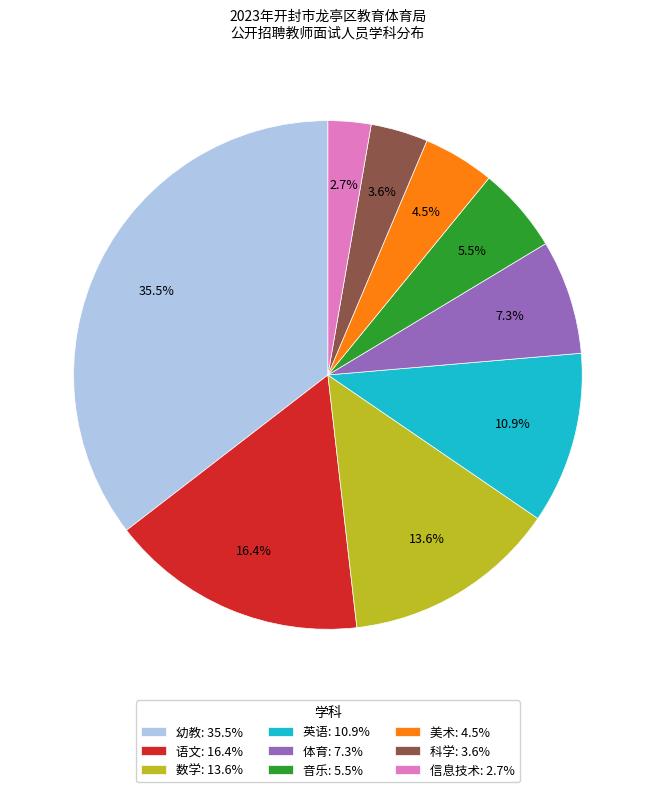

What percentage is the 体育 slice, to the nearest percent?

7%